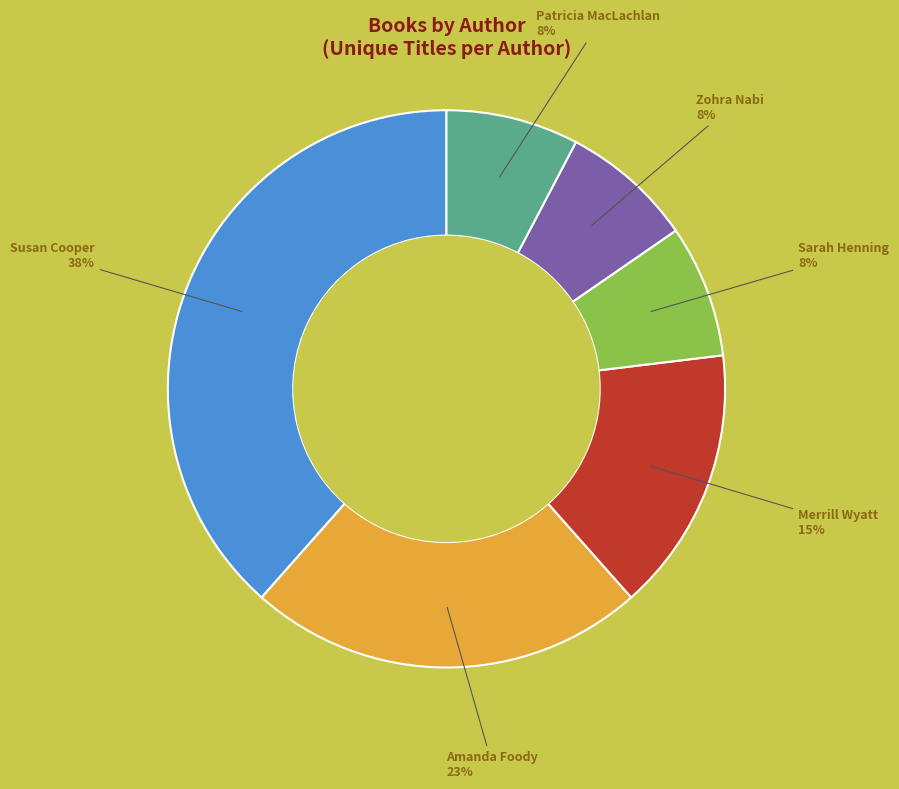

To the nearest percent, what is the average slice percentage?

17%